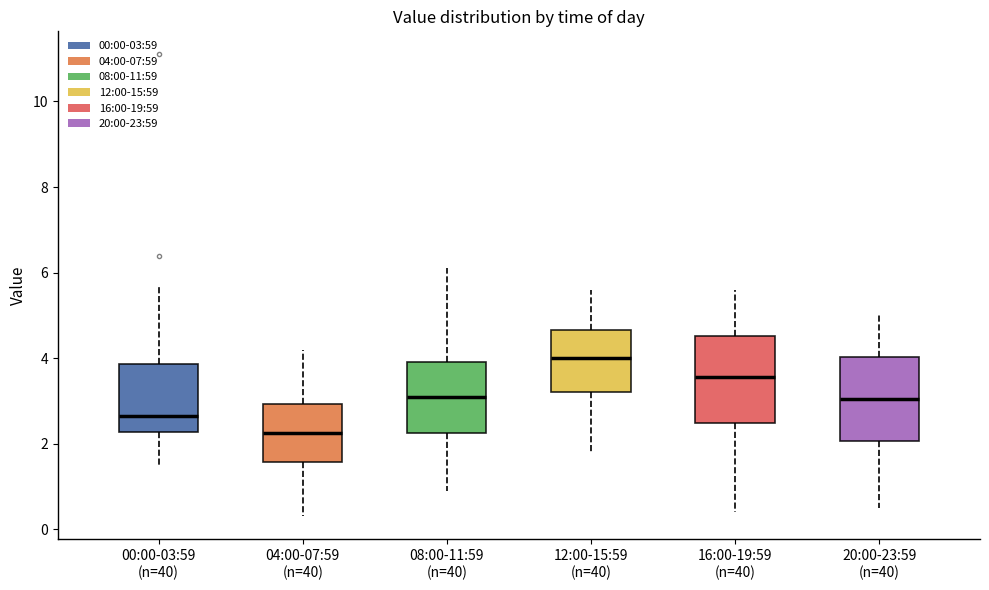

Reading left to right, read every box against the y-axis: the position of its median line, the range the box covers, and the ends of its whiskers. The values are not printed on the chart, so give them approximately, as read against the axis.

00:00-03:59 (n=40): median 2.6, box 2.2 to 3.8, whiskers 1.4 to 5.8
04:00-07:59 (n=40): median 2.2, box 1.6 to 3.0, whiskers 0.4 to 4.2
08:00-11:59 (n=40): median 3.2, box 2.2 to 4.0, whiskers 1.0 to 6.2
12:00-15:59 (n=40): median 4.0, box 3.2 to 4.6, whiskers 1.8 to 5.6
16:00-19:59 (n=40): median 3.6, box 2.4 to 4.6, whiskers 0.4 to 5.6
20:00-23:59 (n=40): median 3.0, box 2.0 to 4.0, whiskers 0.6 to 5.0